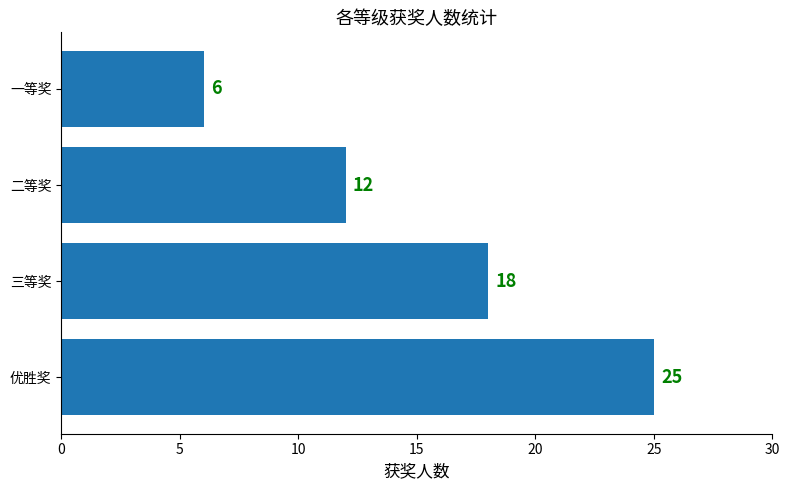

List the labels in order of value, smallest first.

一等奖, 二等奖, 三等奖, 优胜奖